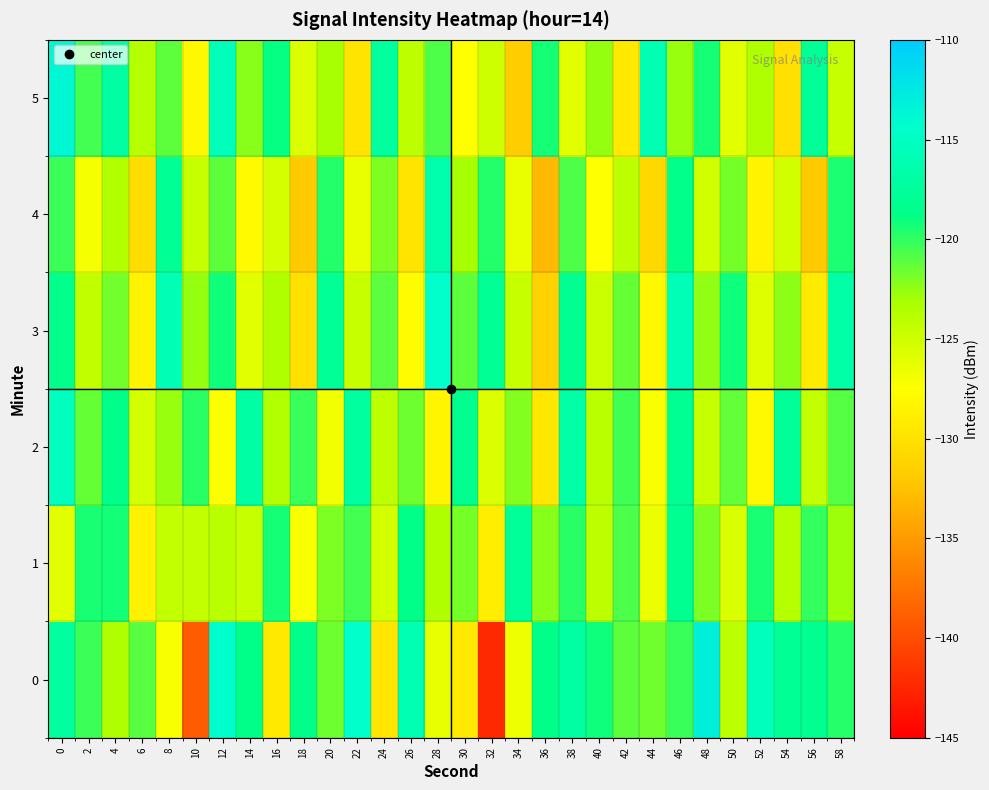

Which category has the lowest value across all series?

32